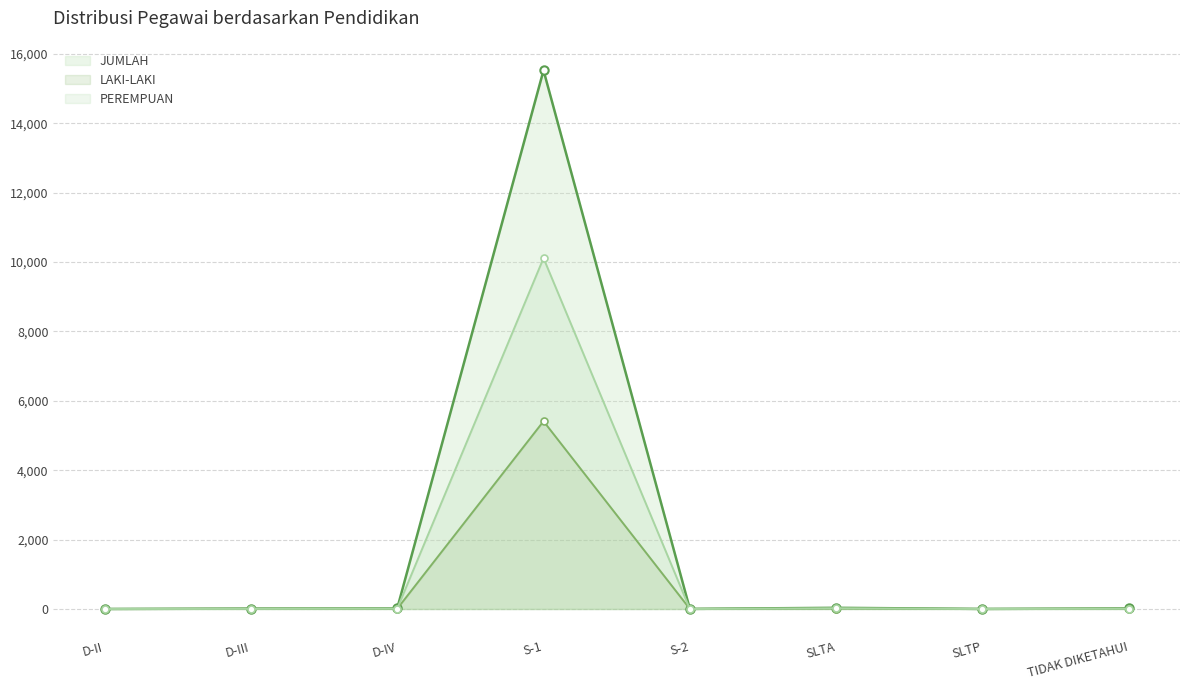

True or false: JUMLAH has more than 0 points higher than both neighbors.

True